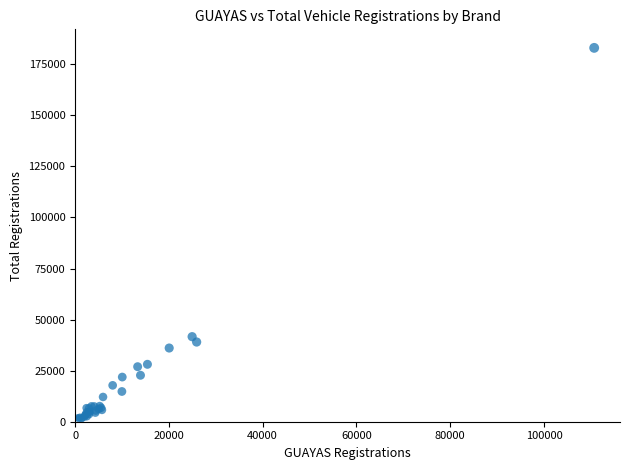

What Y value in the scatter plot is closest to 92304?

41639